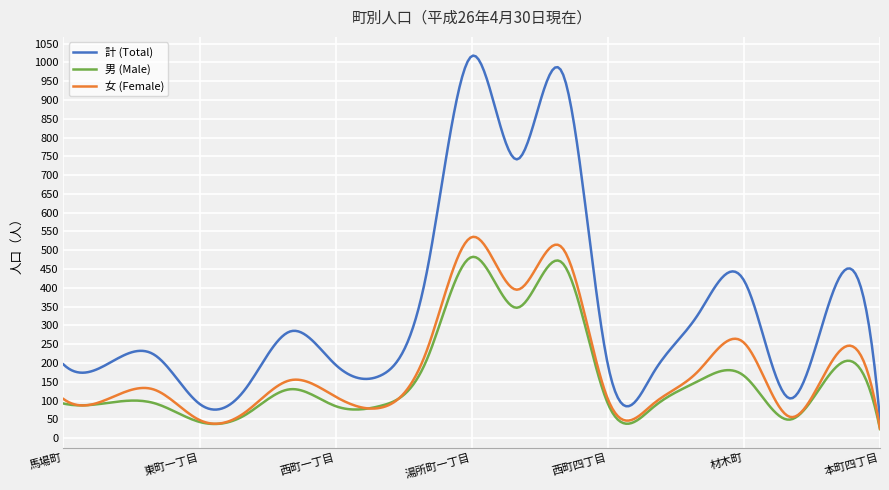

How many lines are shown in the chart?

3